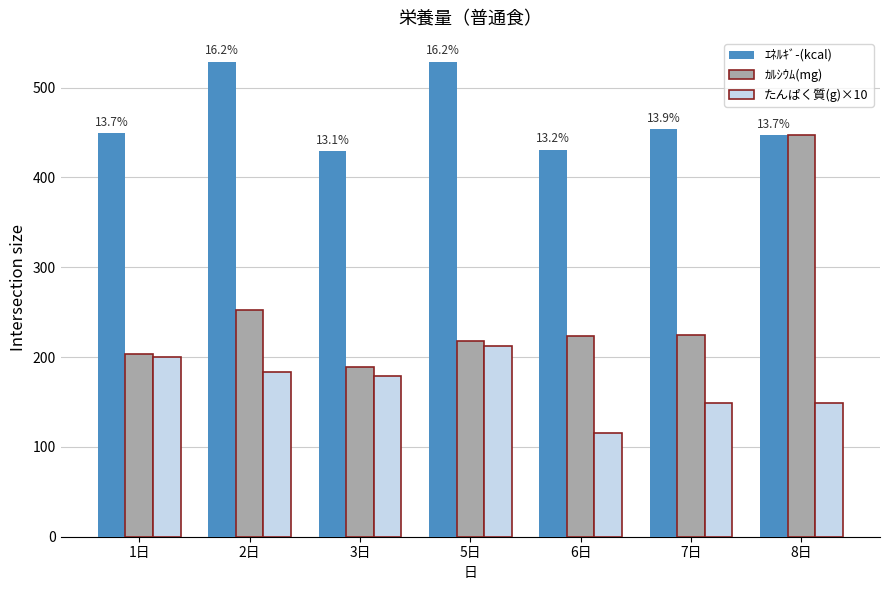

What is the value of the ｶﾙｼｳﾑ(mg) bar at the 7th from the left?

447